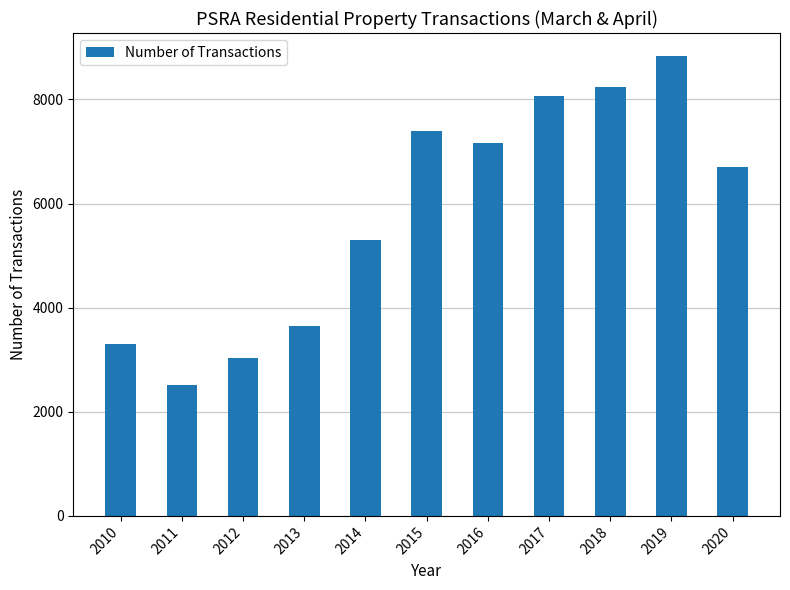

List the labels in order of value, largest first.

2019, 2018, 2017, 2015, 2016, 2020, 2014, 2013, 2010, 2012, 2011